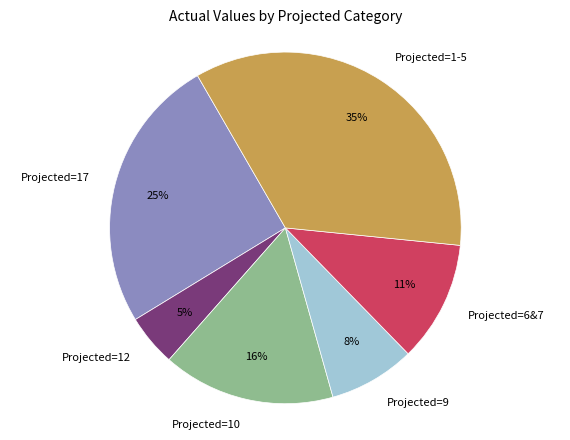

Is the sum of Projected=9 and Projected=17 greater than half?

No